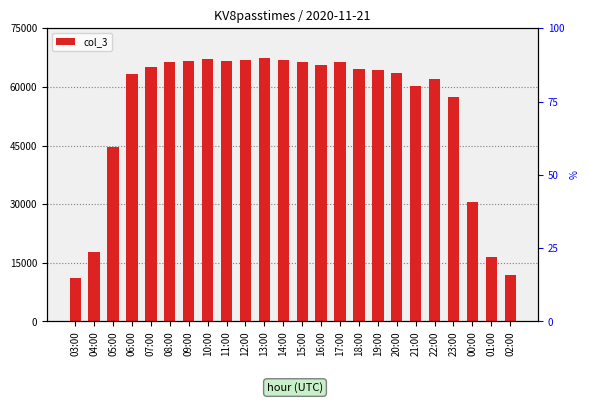

What is the difference between the maximum and minimum values?

56288